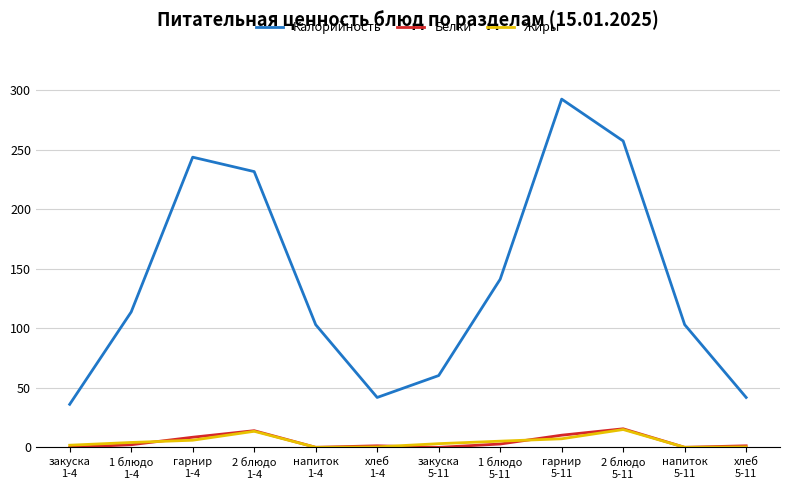

True or false: Жиры and Калорийность cross at least once.

False